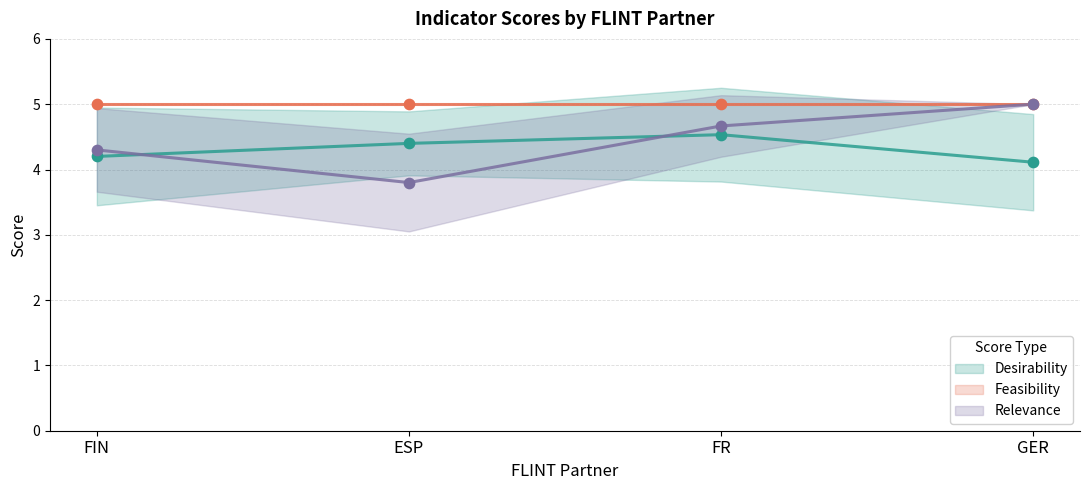

Which series has the widest spread of Y values?

Relevance (mean)